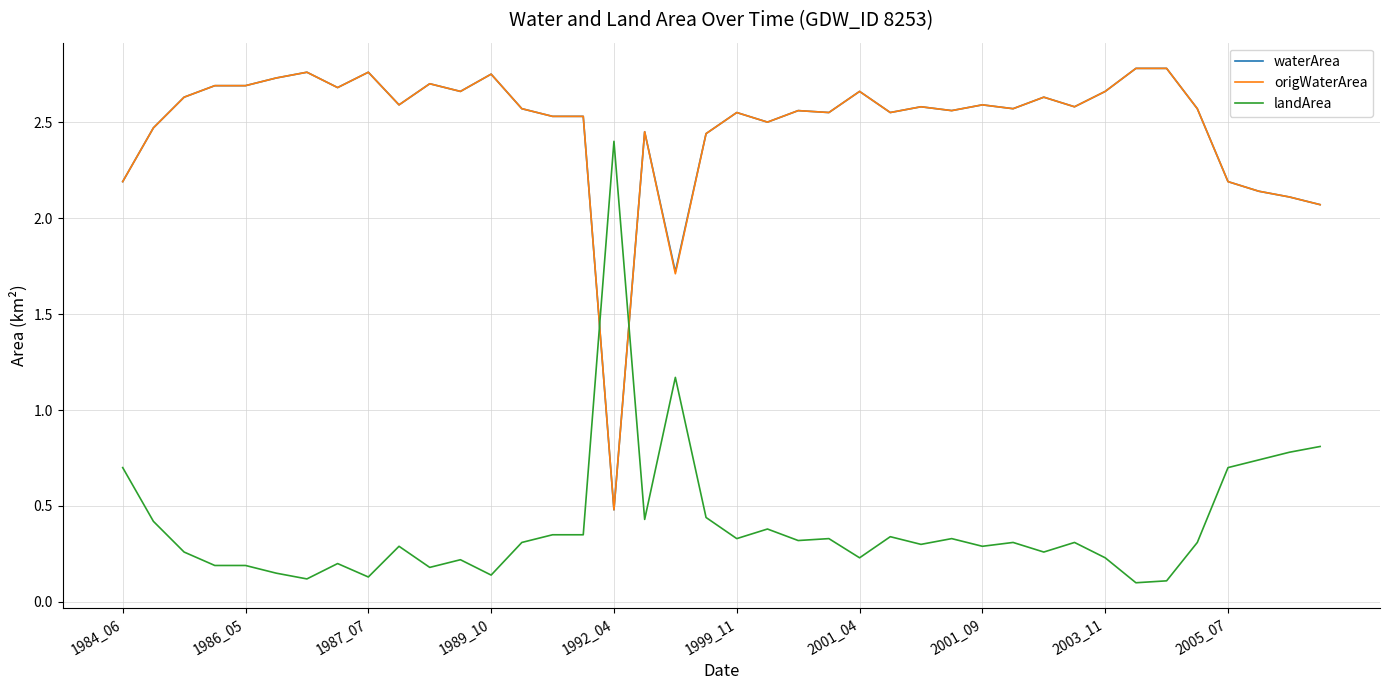

Which series ends up on top after the final intersection of landArea and waterArea?

waterArea